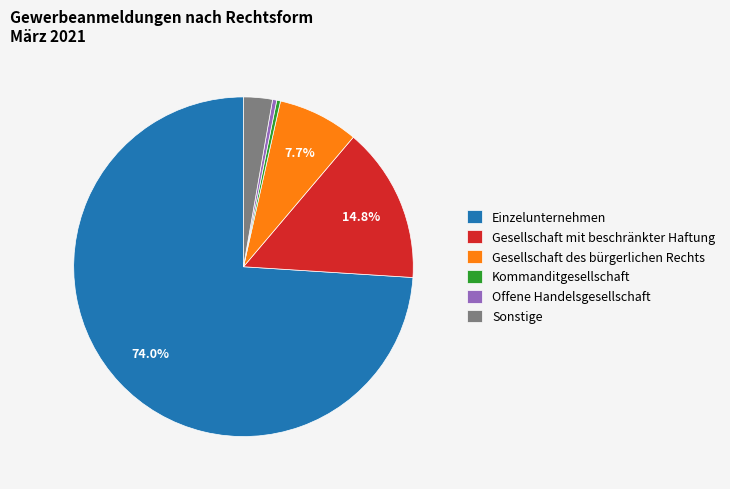

Which has a higher value, Kommanditgesellschaft or Gesellschaft des bürgerlichen Rechts?

Gesellschaft des bürgerlichen Rechts